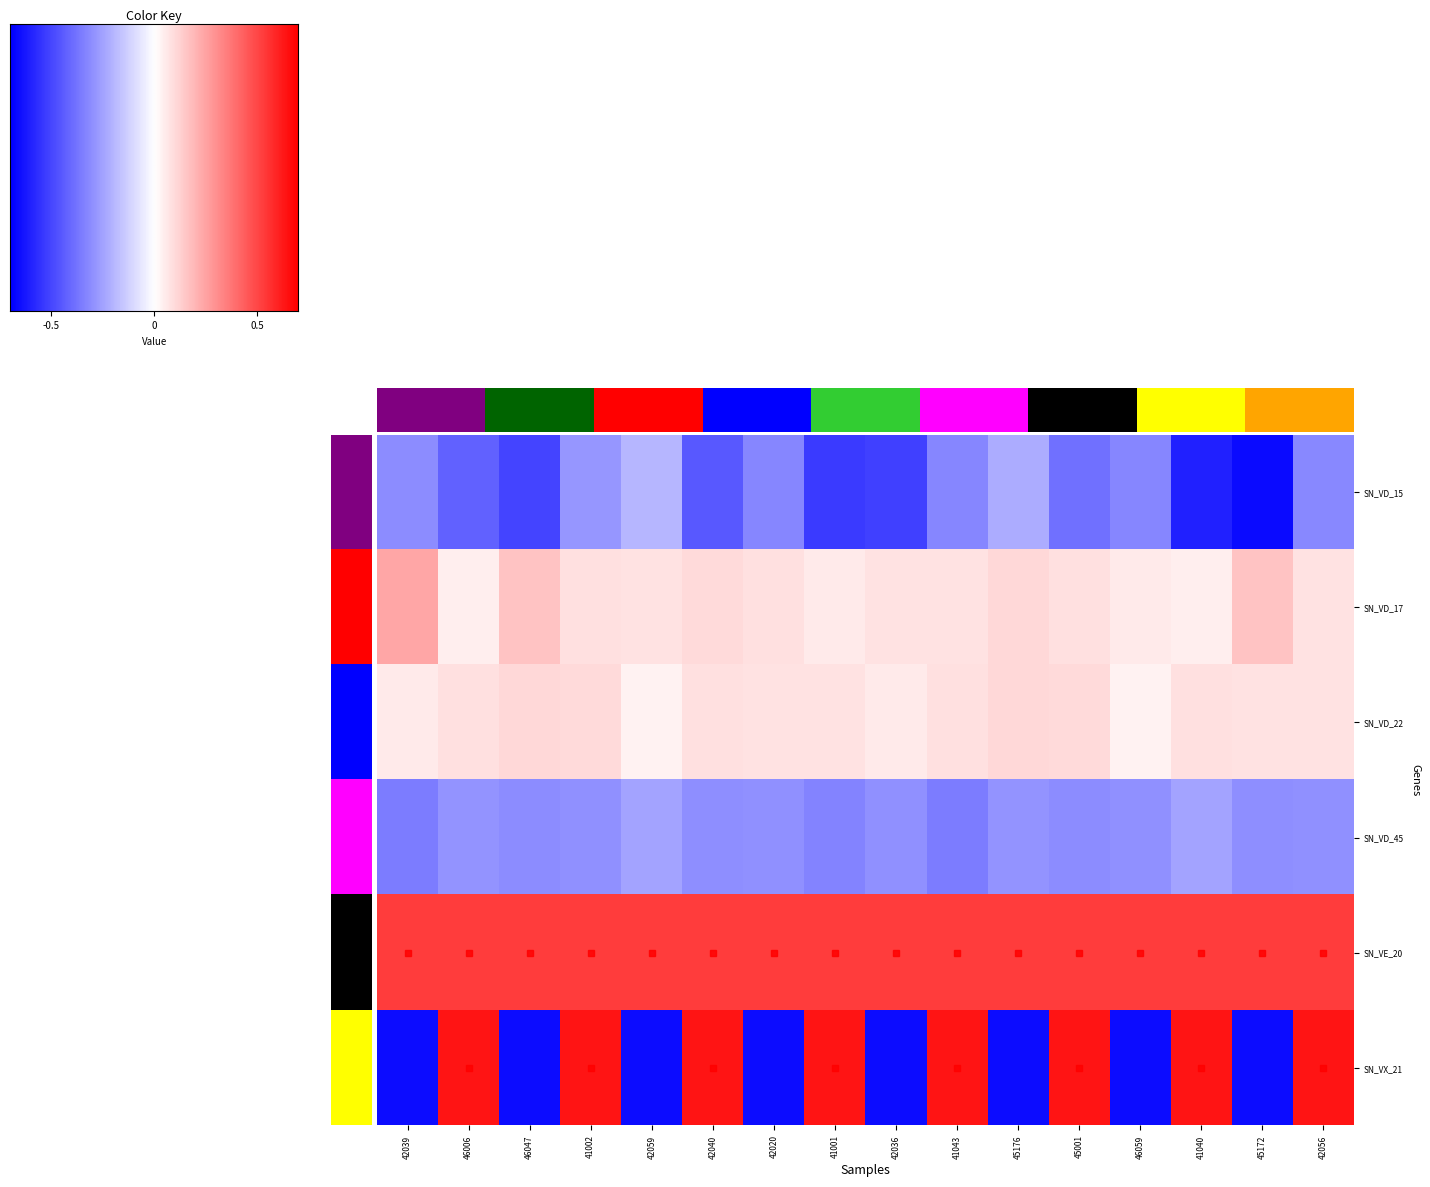

At which category is the sum across all series the highest?

41002